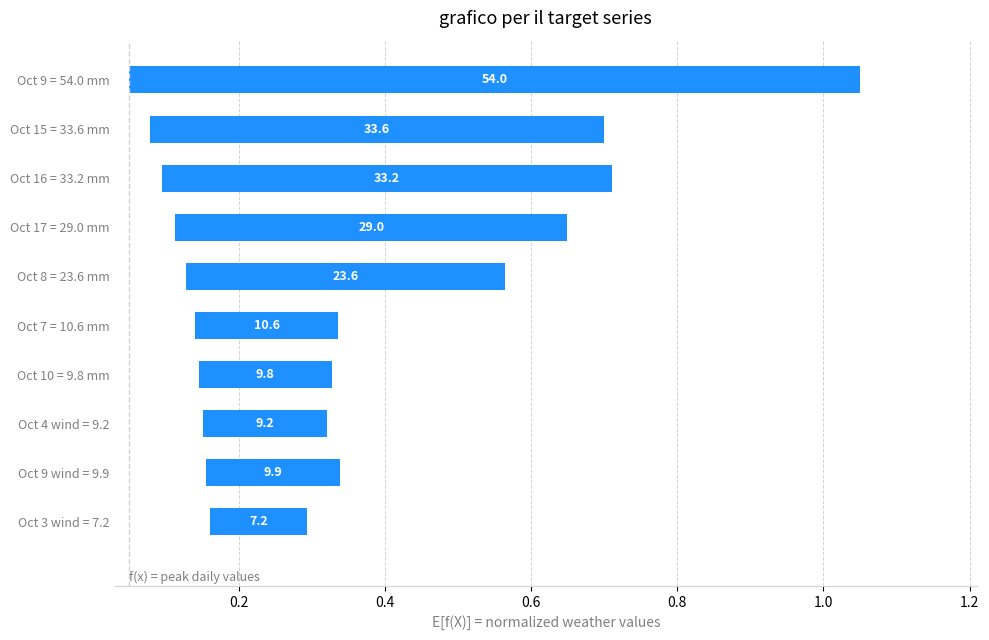

What is the average value?

0.4